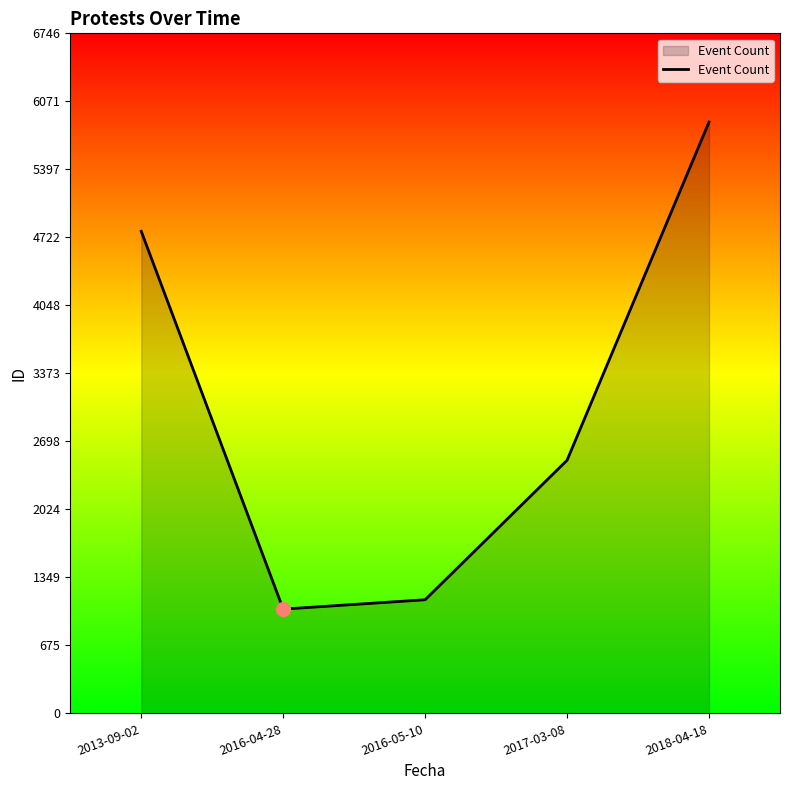

What is the average value?

3064